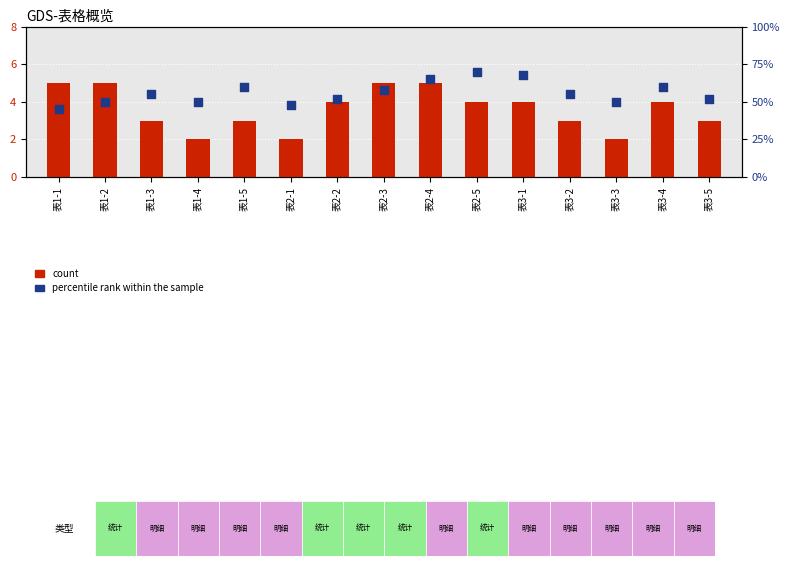

At which category is the sum across all series the highest?

表2-5